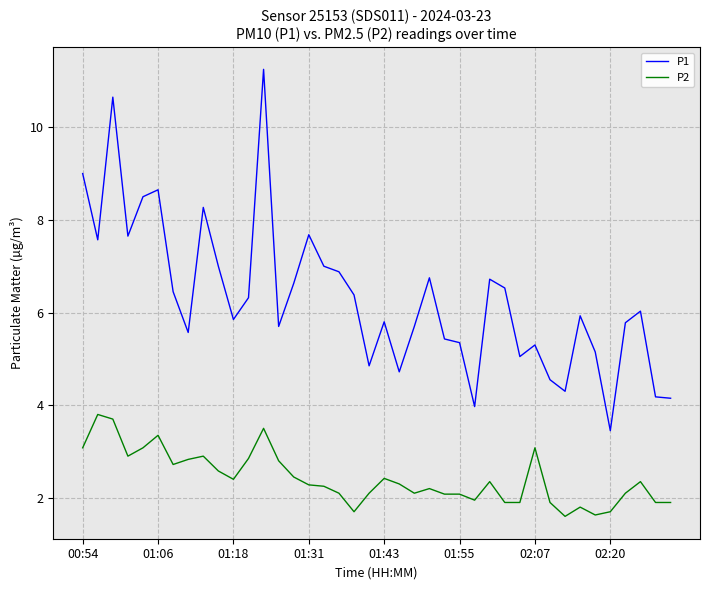

Which series has the largest total across all categories?

P1